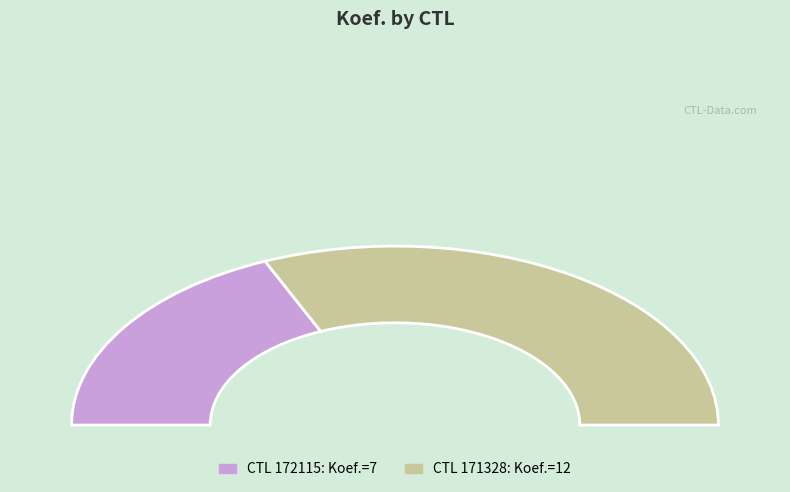

Which category has the biggest portion of the pie?

171328